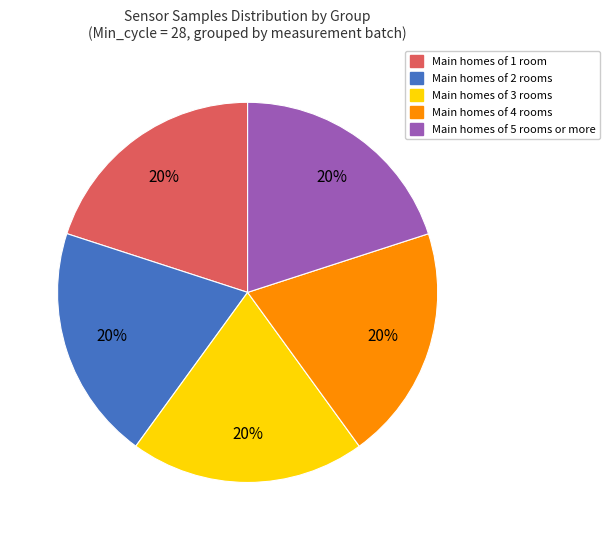

To the nearest percent, what is the average slice percentage?

20%